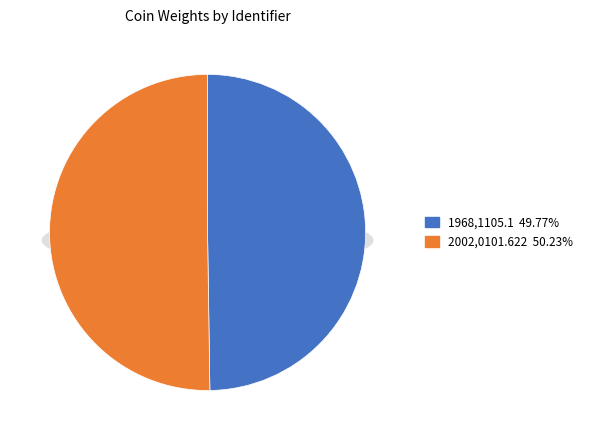

What is the total percentage of 2002,0101.622 and 1968,1105.1?

100.0%